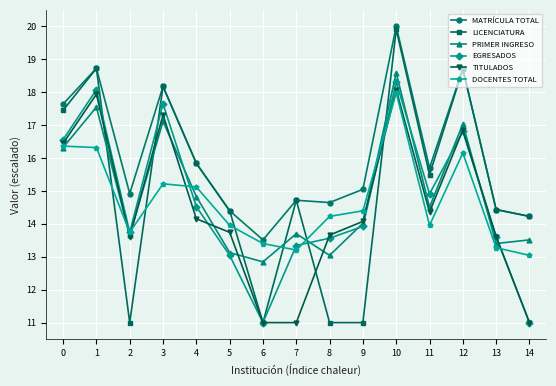

How many data points in EGRESADOS are less than 13?

2